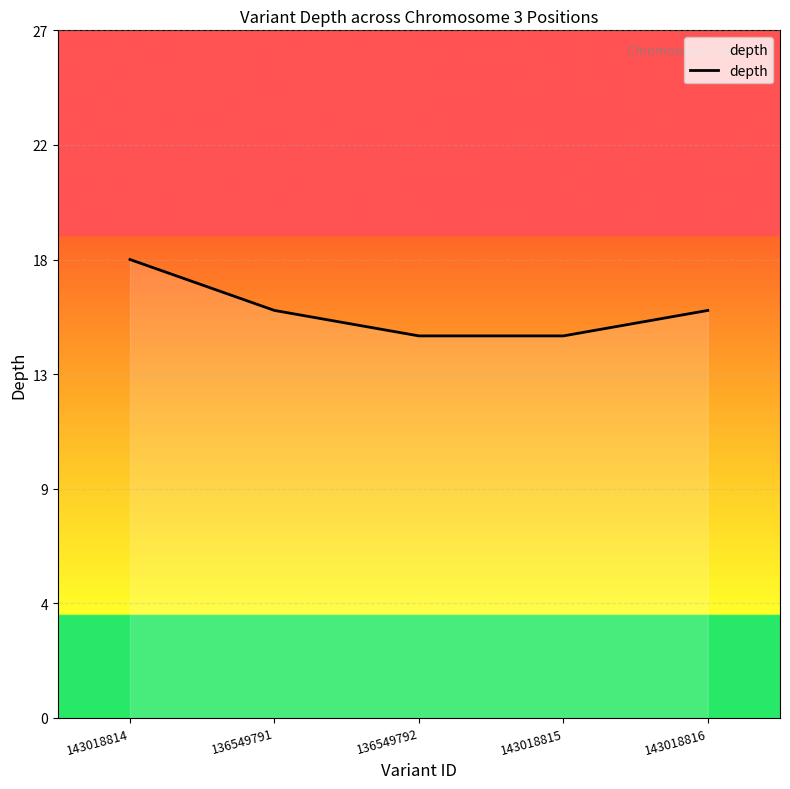

What is the ratio of the value at 136549792 to the value at 136549791?

0.9